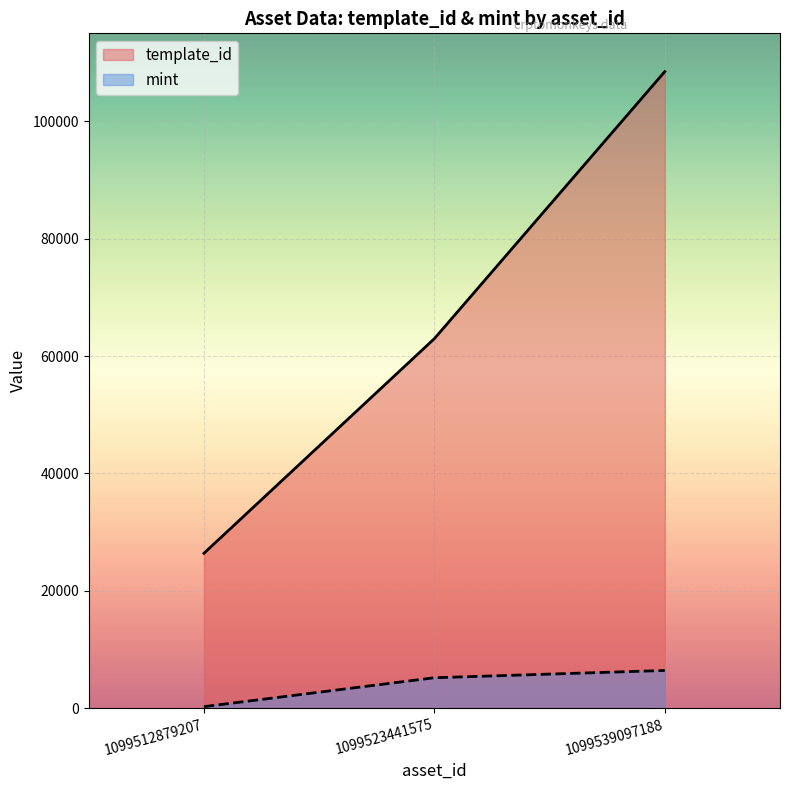

What is the maximum value shown in the chart?

108484